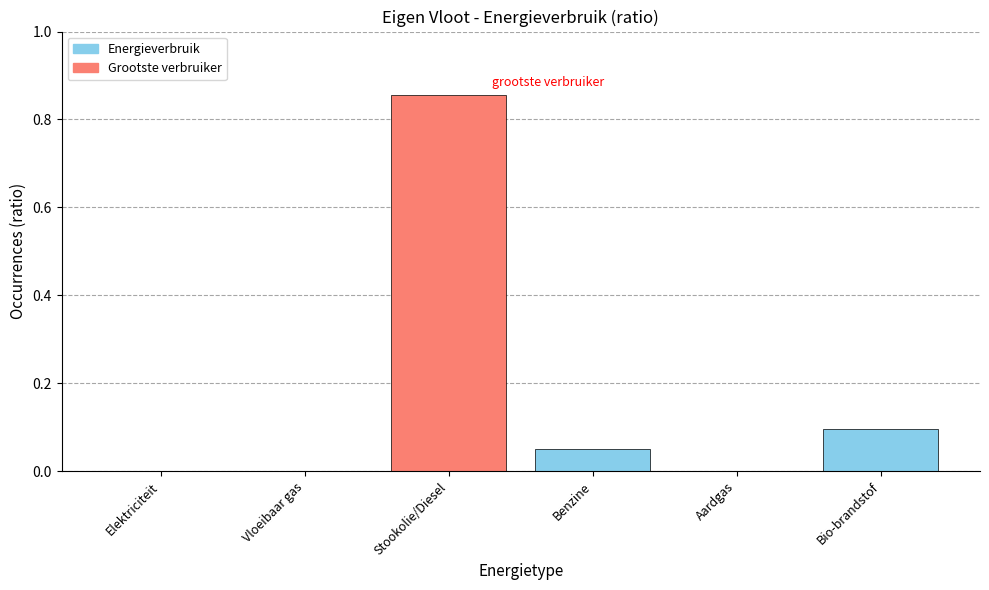

Are the bars horizontal?

No